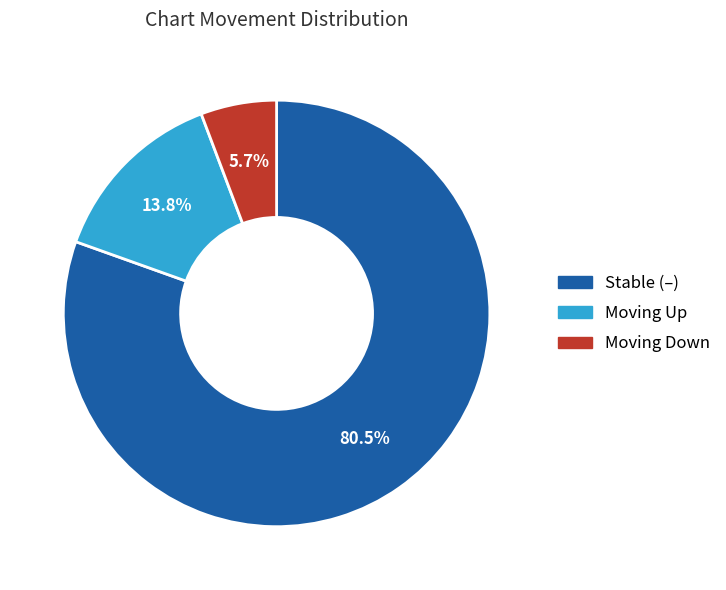

Which category accounts for the majority?

Stable (–)